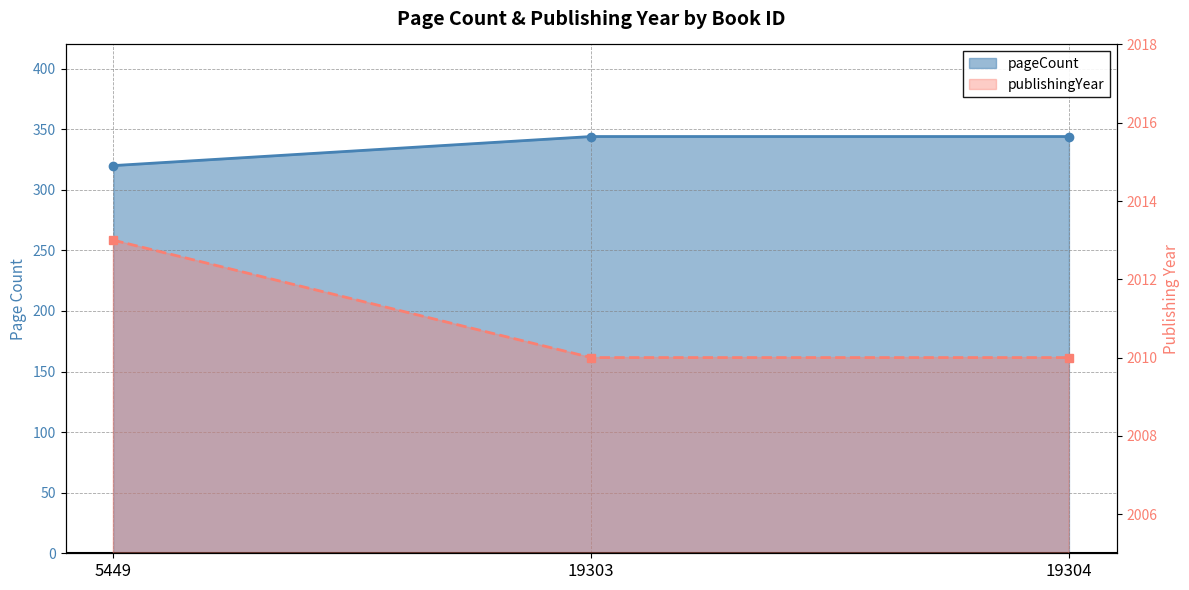

Count the pageCount values in the range 320 to 344.

3